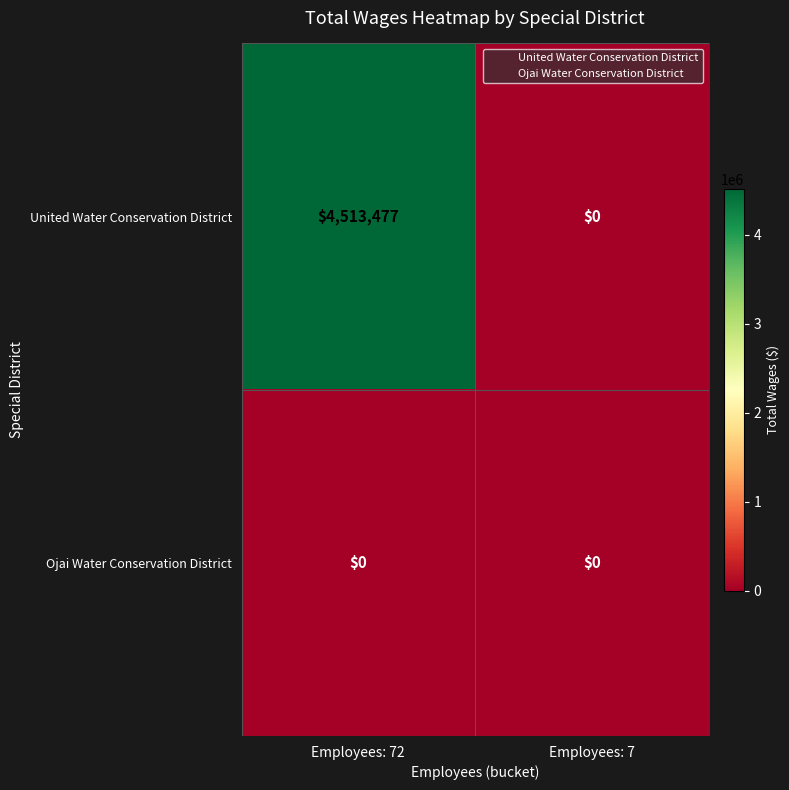

At which category is the sum across all series the highest?

Employees: 72